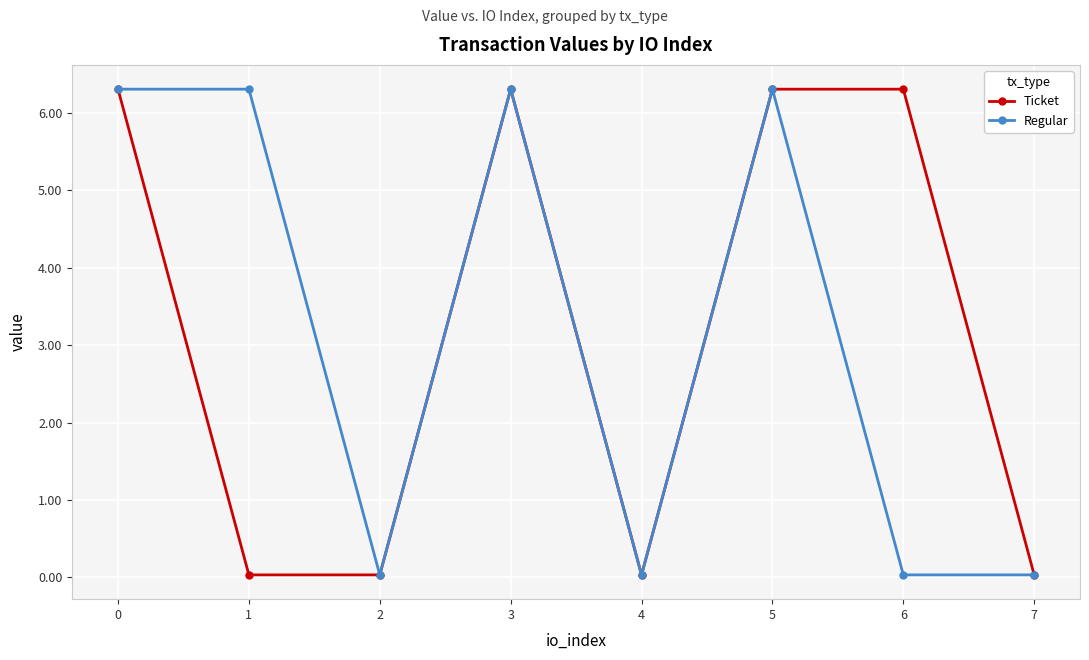

The Ticket series shows 6.3 at 6. True or false?

True